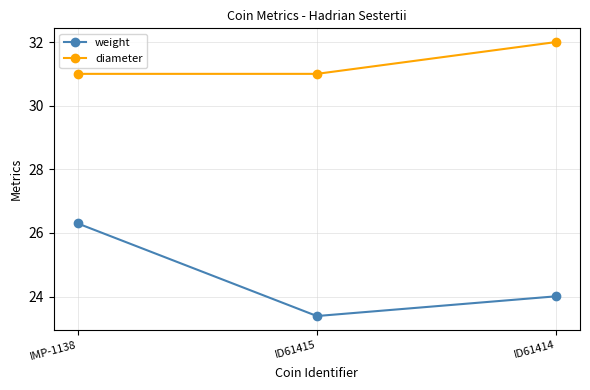

What is the total value across all series at ID61414?

56.0